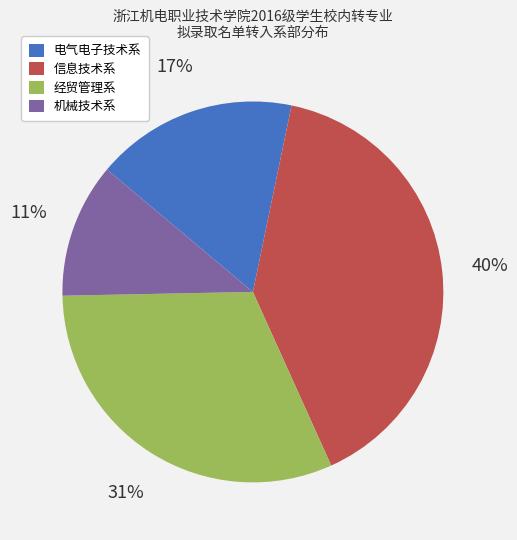

Count the number of slices in the pie.

4